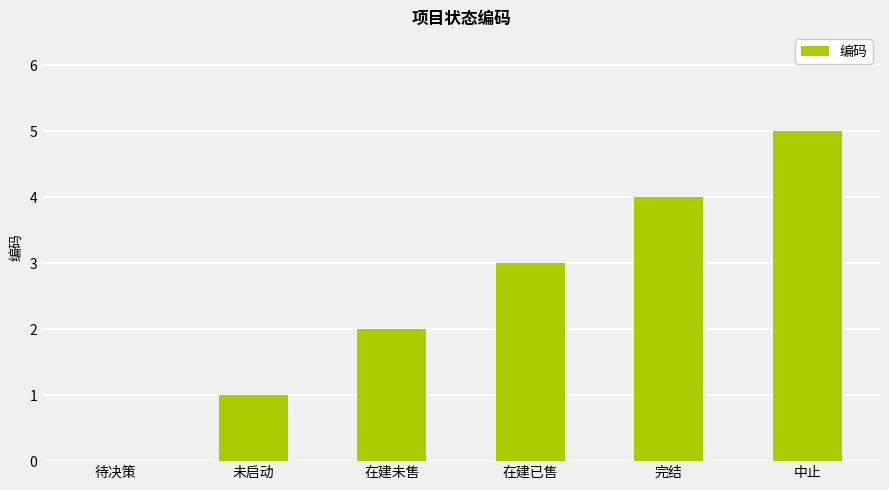

What is the change in value from 未启动 to 完结?

+3